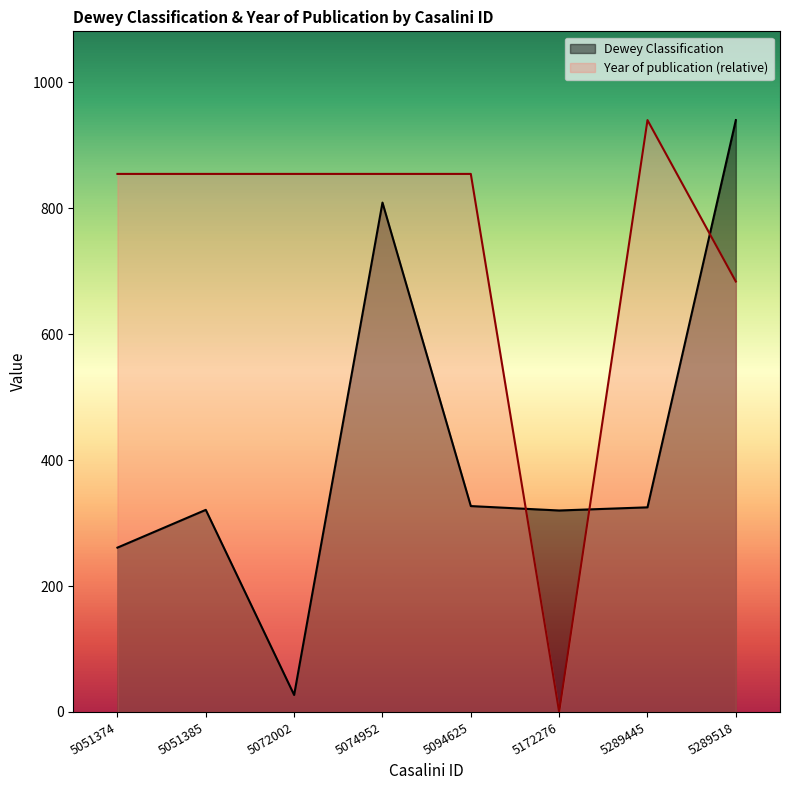

True or false: Year of publication has a value of 1009.7 at 5289518.

False